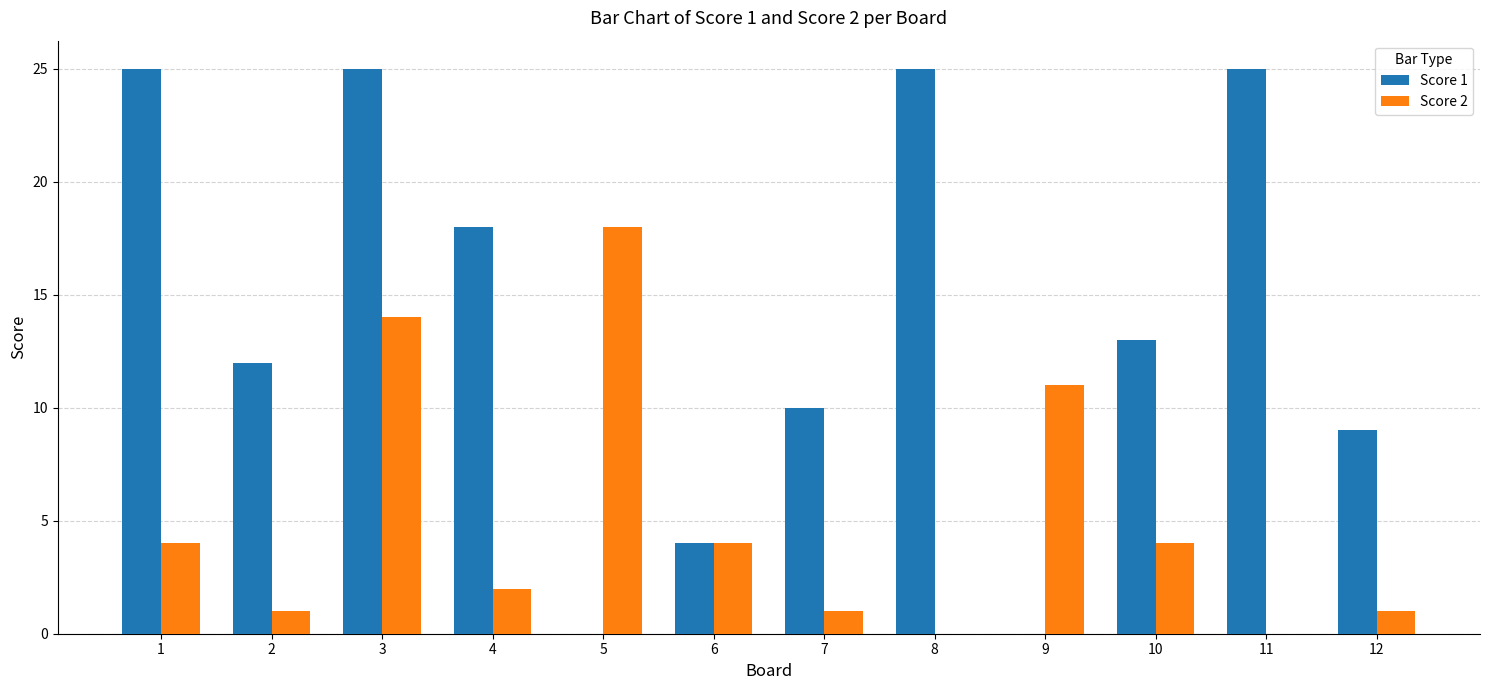

At which category is the sum across all series the highest?

3